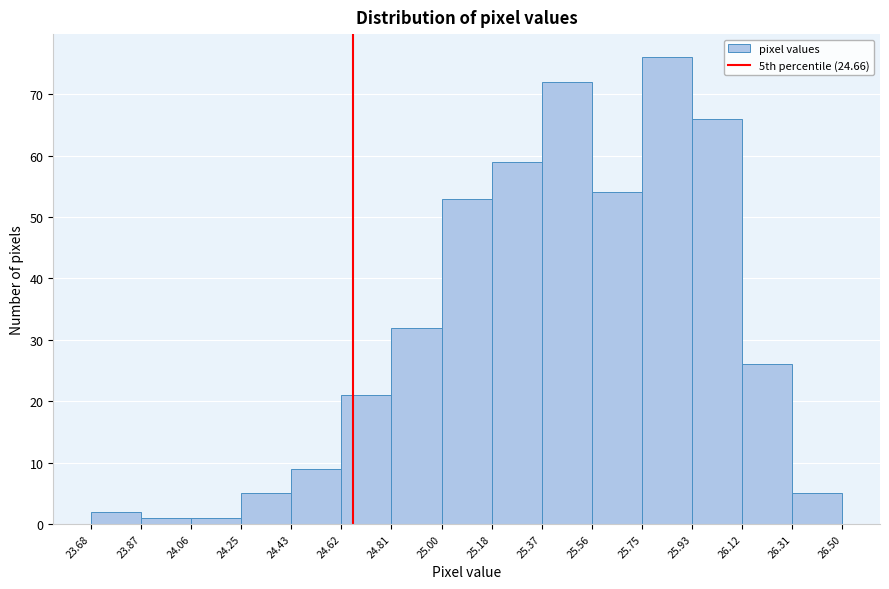

How tall is the bar that spans 24.25 to 24.43 on the x-axis? The values are not printed on the chart, so give them approximately, as read against the axis.

5